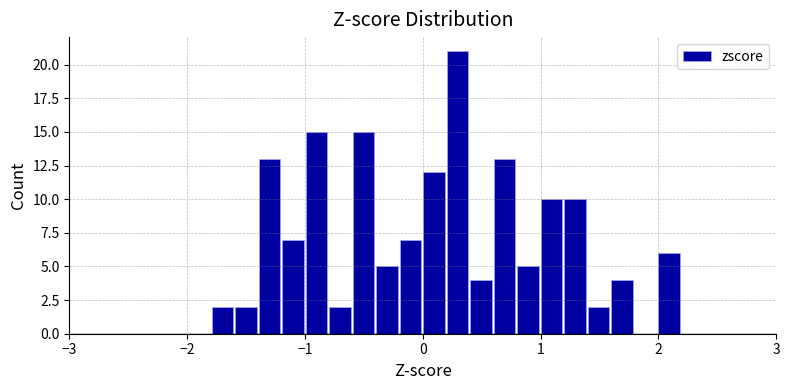

Read against the x-axis, roughly where is the centre of the tallest bar?

0.3